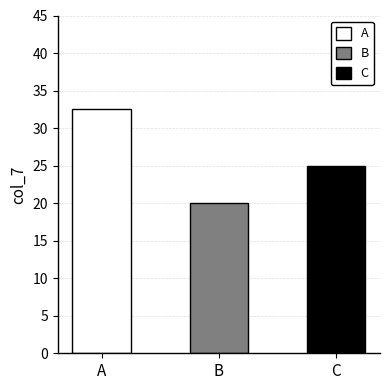

Is it true that the value at A is 8?

False